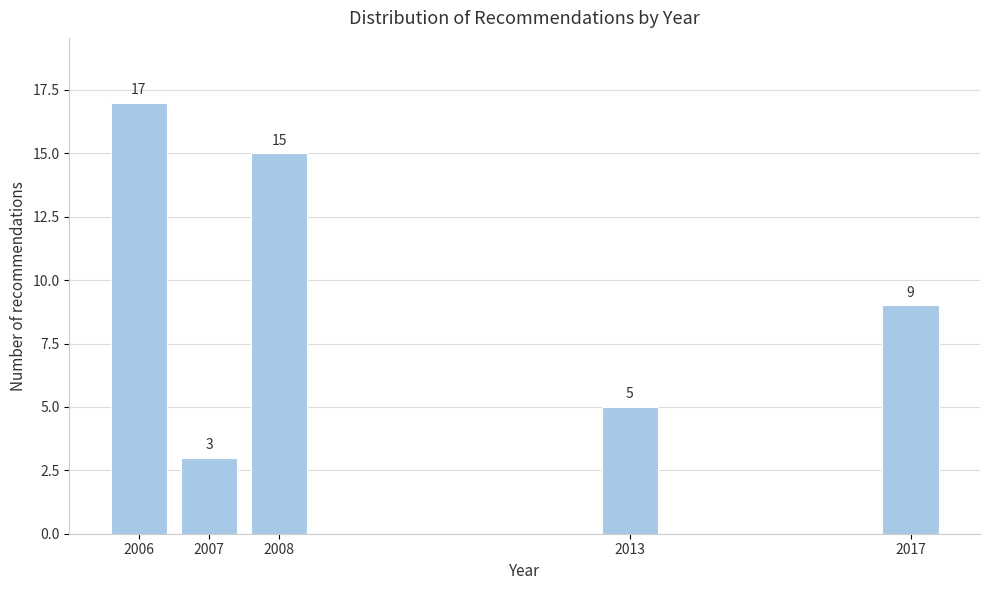

Reading right to left, list all the values displayed in this chart.

9	5	15	3	17